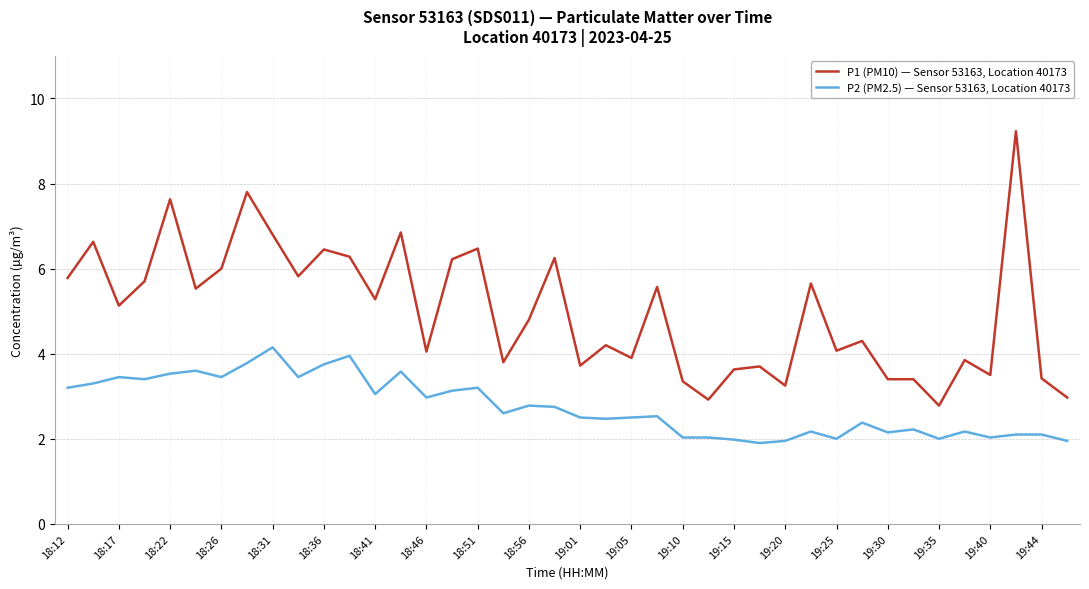

What is the greatest value displayed?

9.2